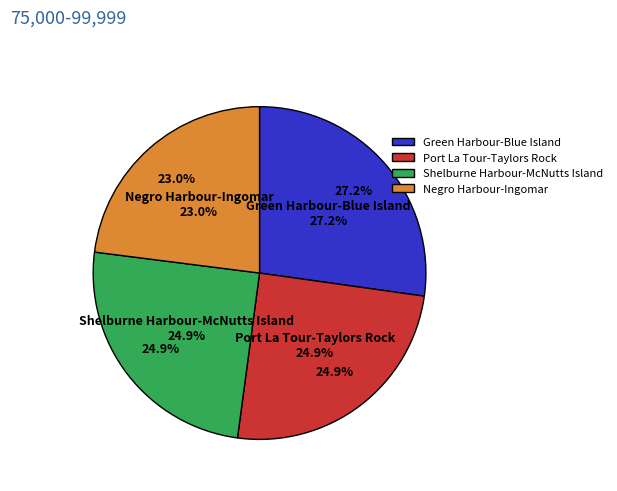

Approximately how many times larger is the value at Shelburne Harbour-McNutts Island compared to Negro Harbour-Ingomar?

1.1